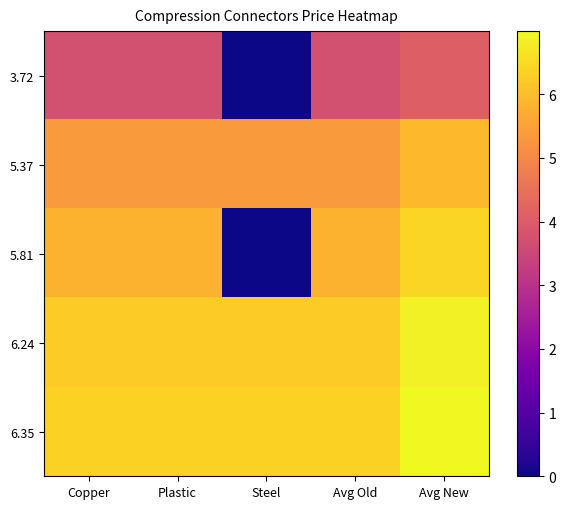

What is the total value across all series at Steel?

18.0